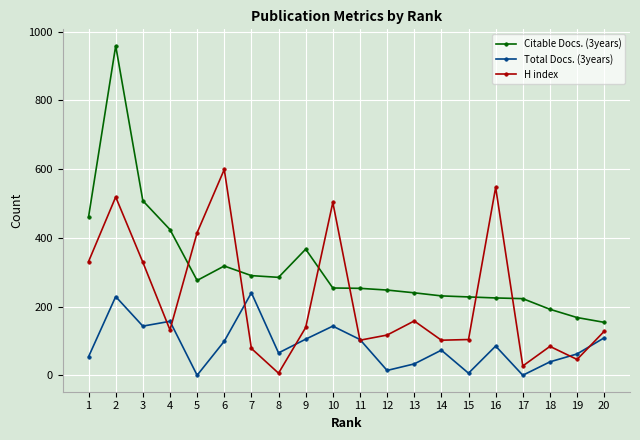

How many distinct data groups are displayed?

3